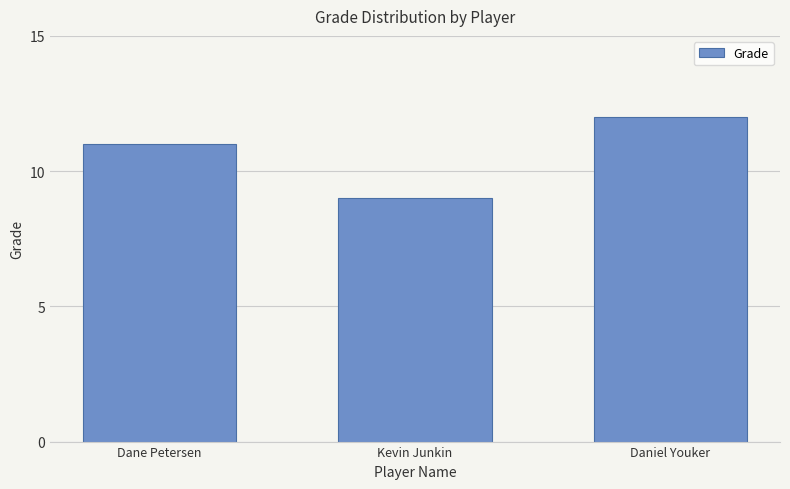

What is the maximum value shown in the chart?

12